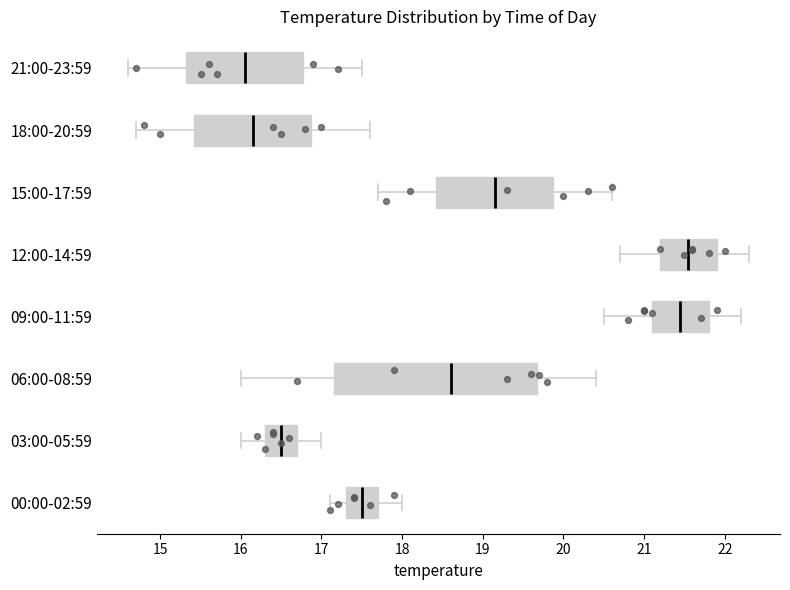

Where does the right whisker of the box for 00:00-02:59 end on the x-axis? The values are not printed on the chart, so give them approximately, as read against the axis.

18.0